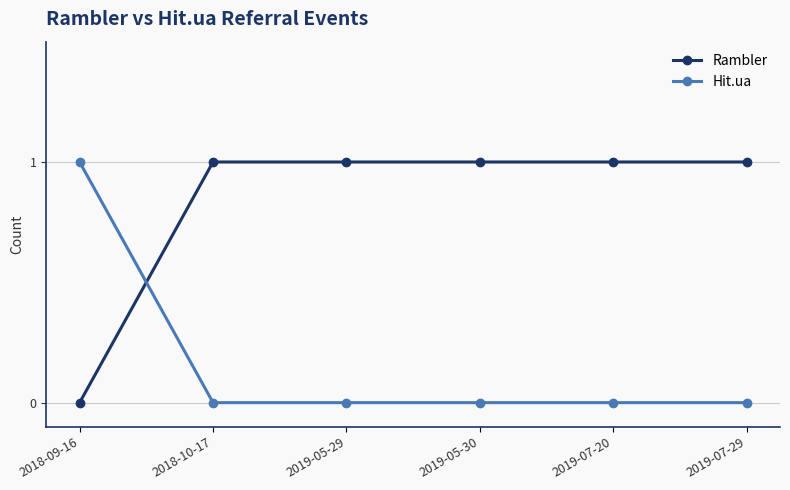

True or false: Hit.ua and Rambler cross at least once.

True